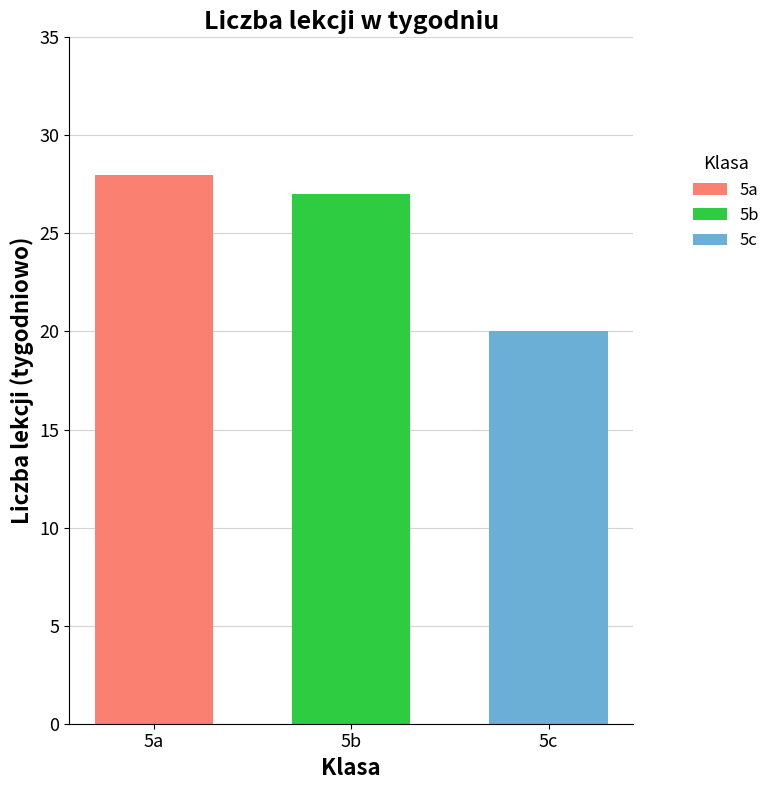

Which series has the widest spread of values?

5a